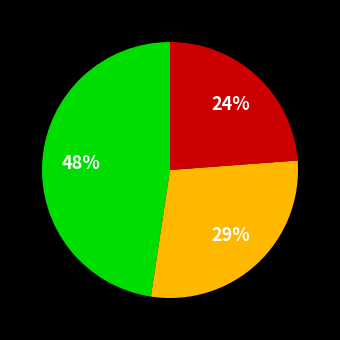

Is there a majority slice in this chart?

No